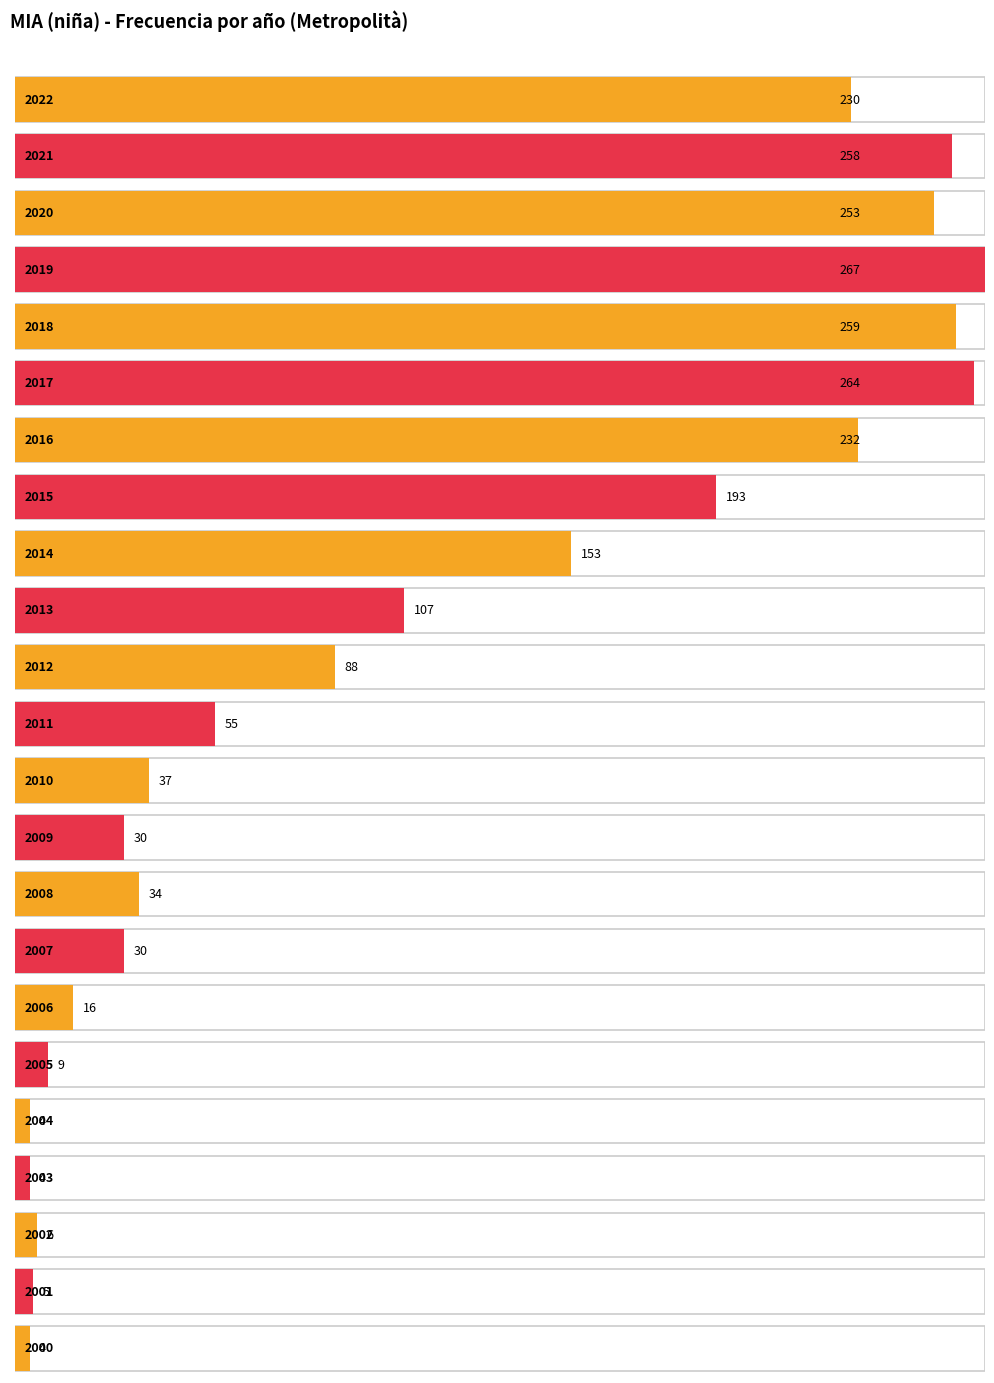

At which category does the chart reach its peak across all series?

2019